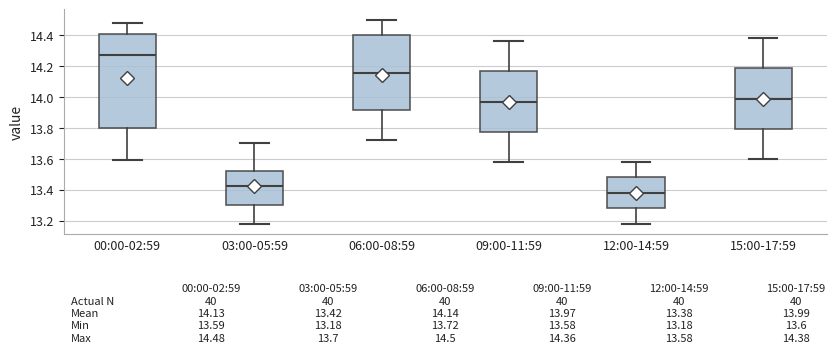

Which box has the lowest median line?

12:00-14:59